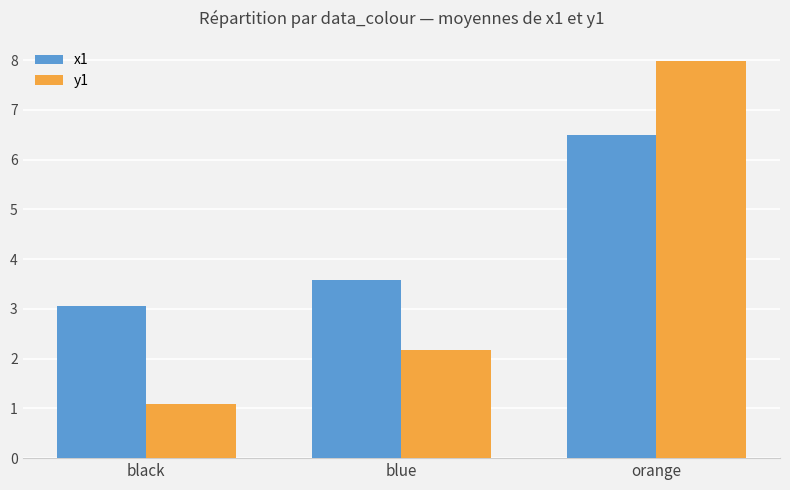

How many bars are there in each group?

2